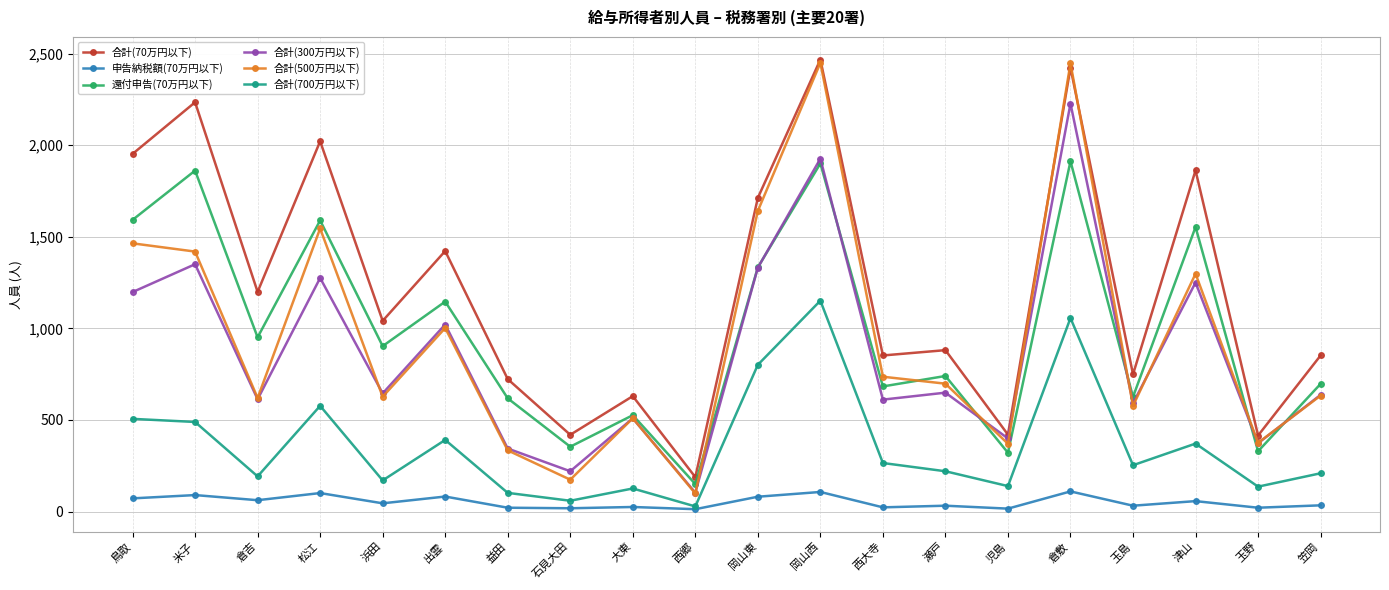

What is the sum of the 申告納税額(70万円以下) values at 児島 and 笠岡?

50